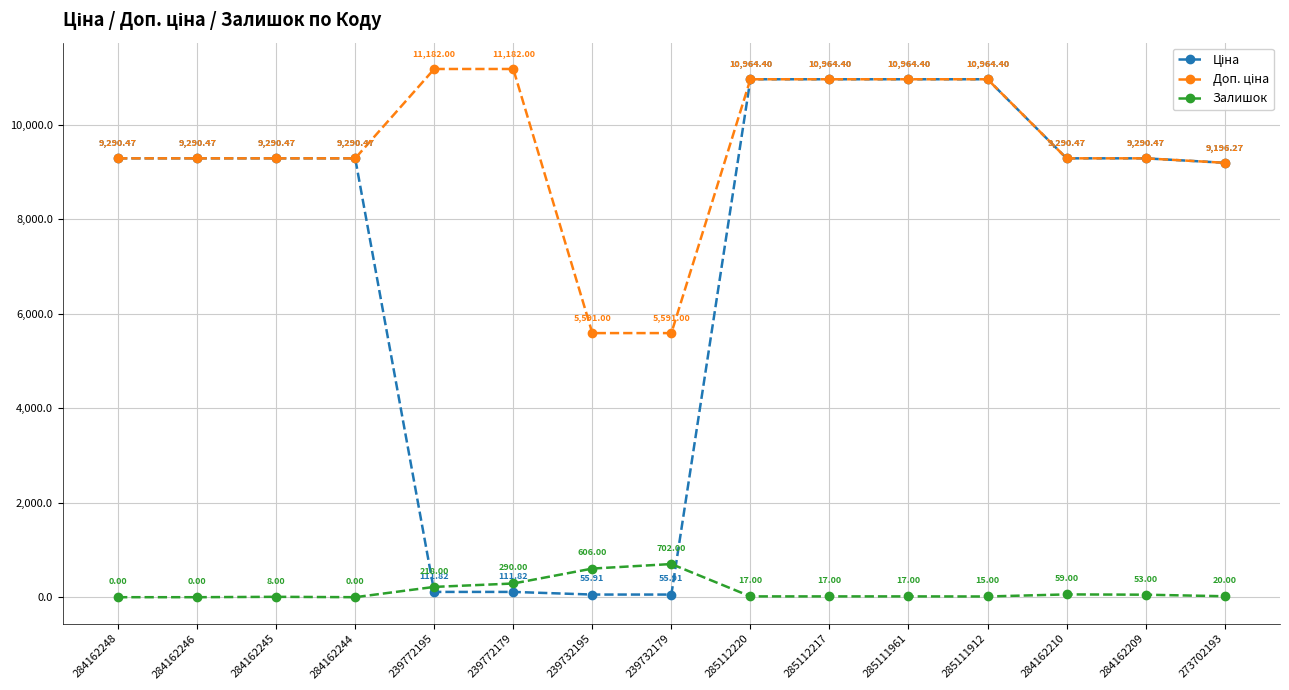

Where is the first local maximum for Залишок?

284162245